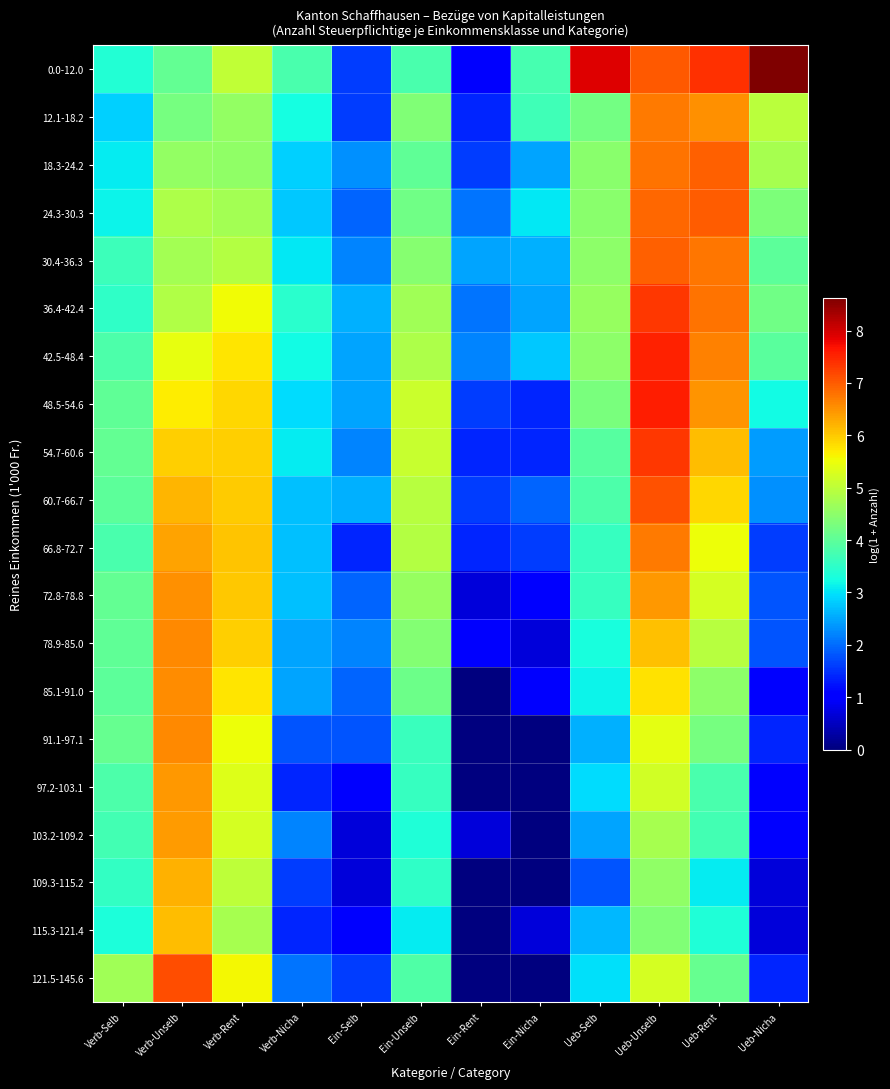

Rank the series at Verb-Selb from highest to lowest value.

121.5-145.6, 91.1-97.1, 54.7-60.6, 72.8-78.8, 48.5-54.6, 78.9-85.0, 60.7-66.7, 85.1-91.0, 42.5-48.4, 97.2-103.1, 66.8-72.7, 103.2-109.2, 30.4-36.3, 109.3-115.2, 36.4-42.4, 0.0-12.0, 115.3-121.4, 24.3-30.3, 18.3-24.2, 12.1-18.2